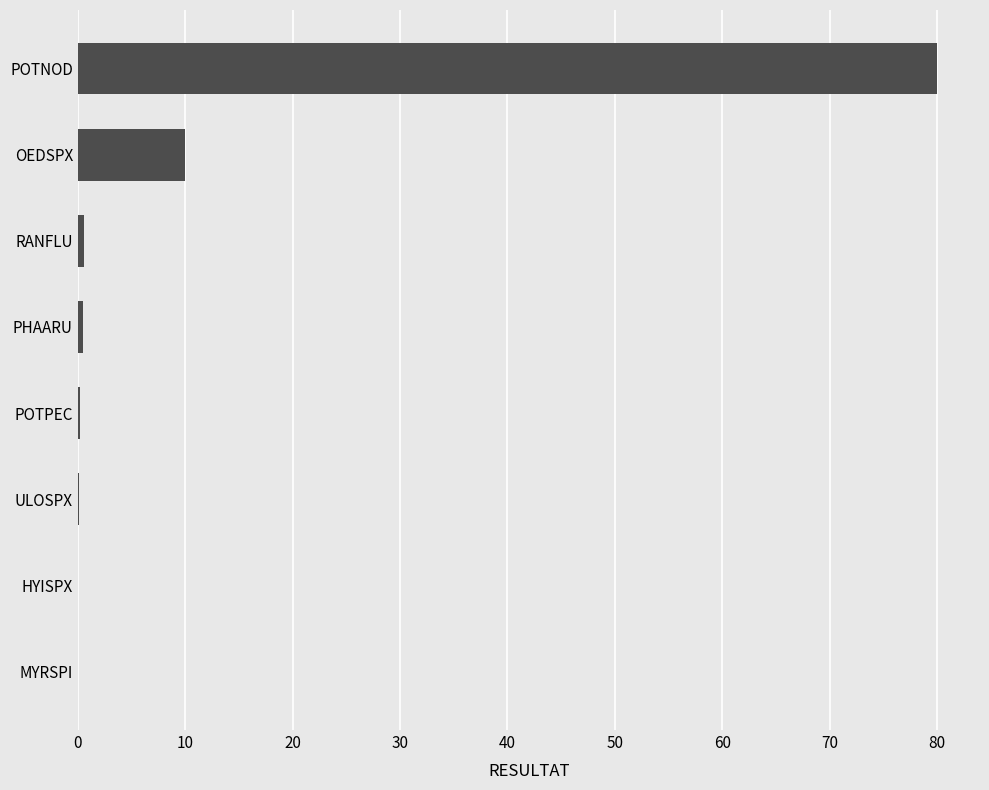

Between OEDSPX and HYISPX, which is larger?

OEDSPX